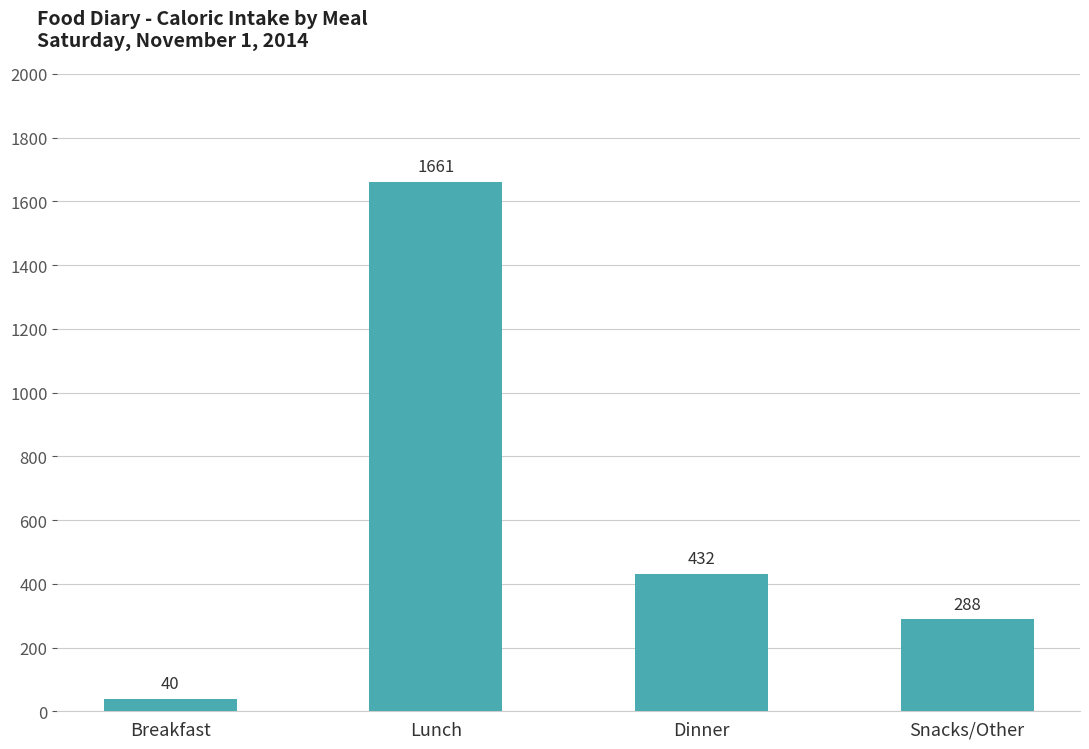

How many series are shown in this chart?

1